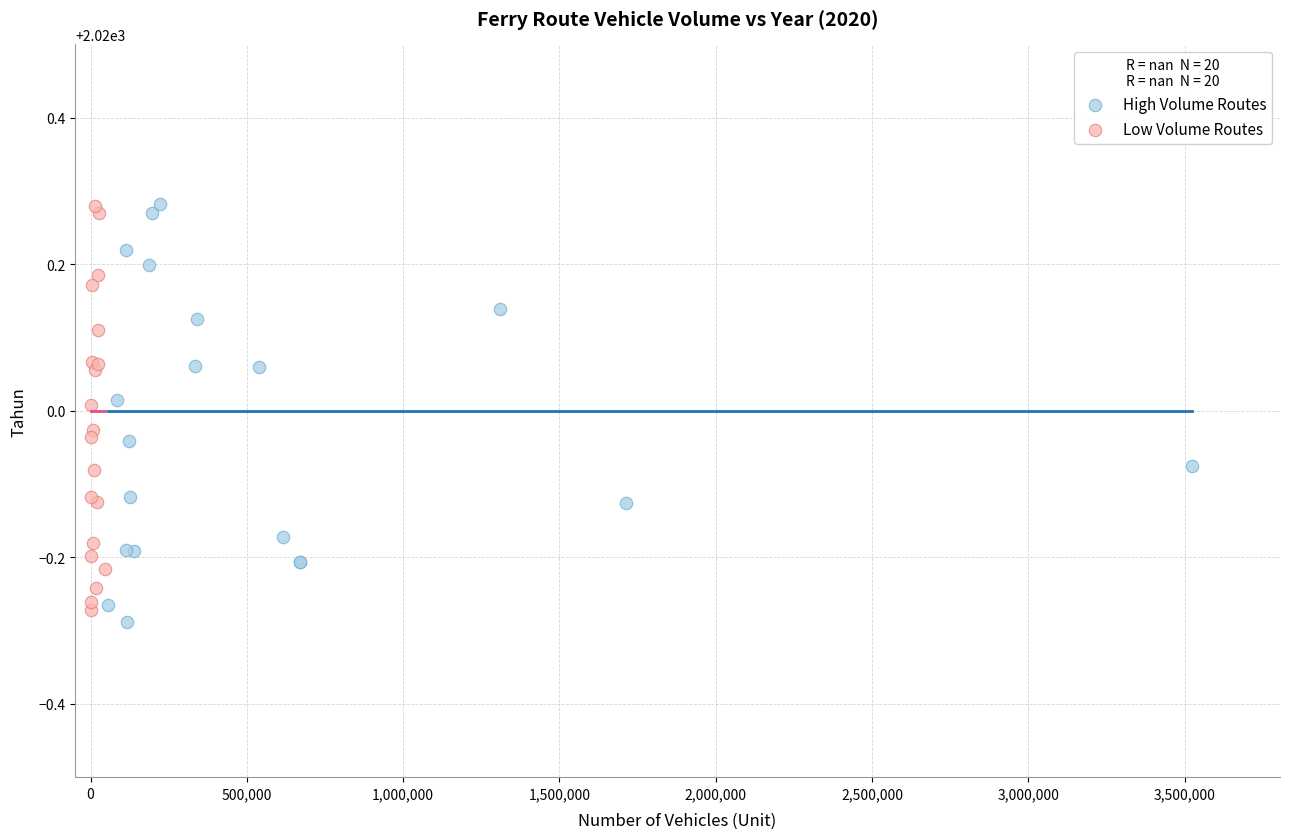

What are all the series names shown in the legend?

High Volume Routes, Low Volume Routes